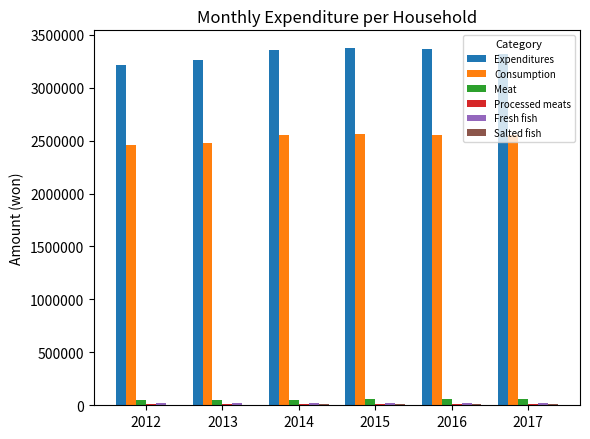

The value of Expenditures at 2015 is 4803227. True or false?

False